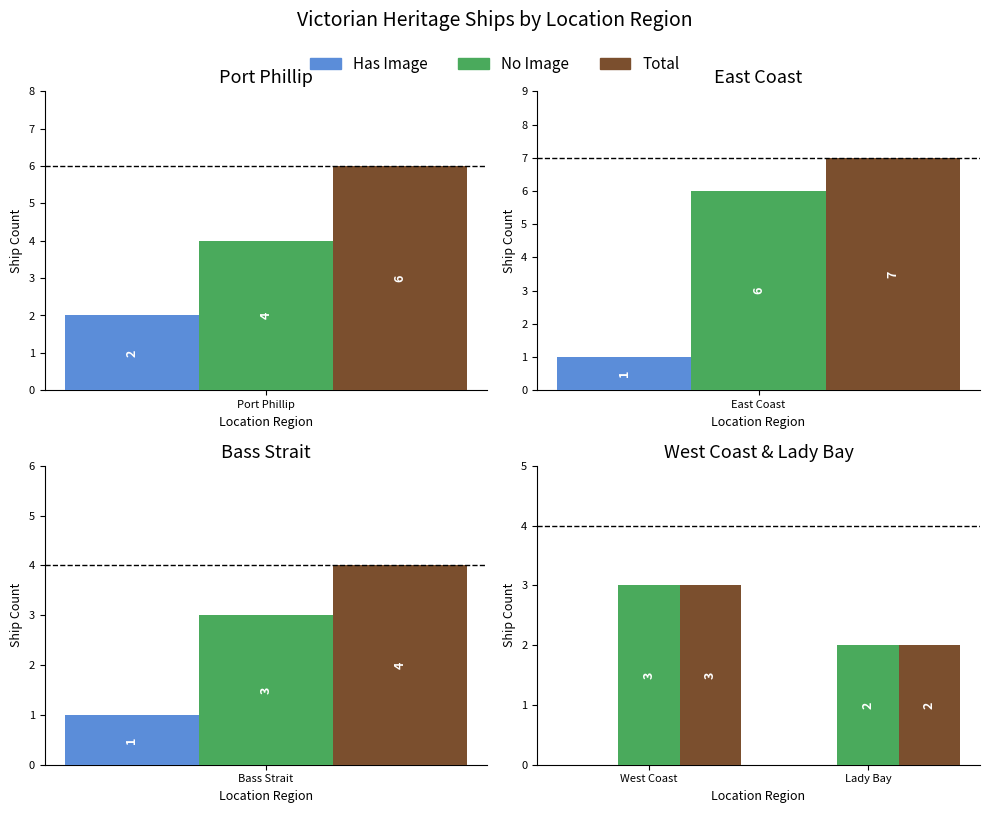

What position from the right is West Coast?

2